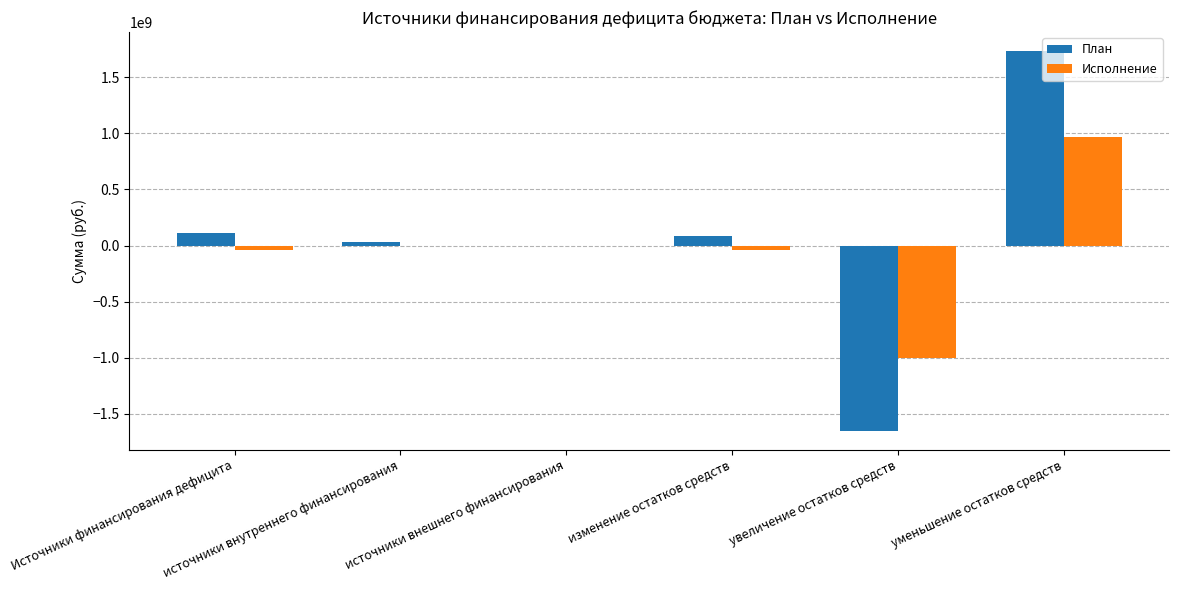

What is the approximate value of План at источники внутреннего финансирования?

28407026.1